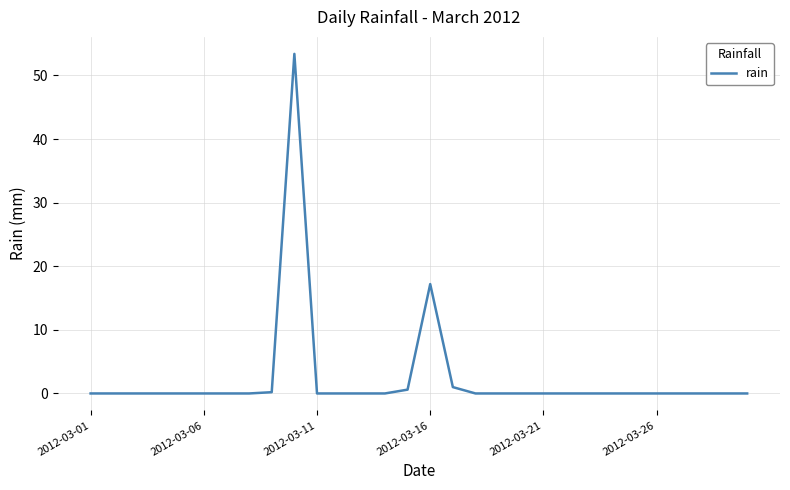

What is the greatest value displayed?

53.4